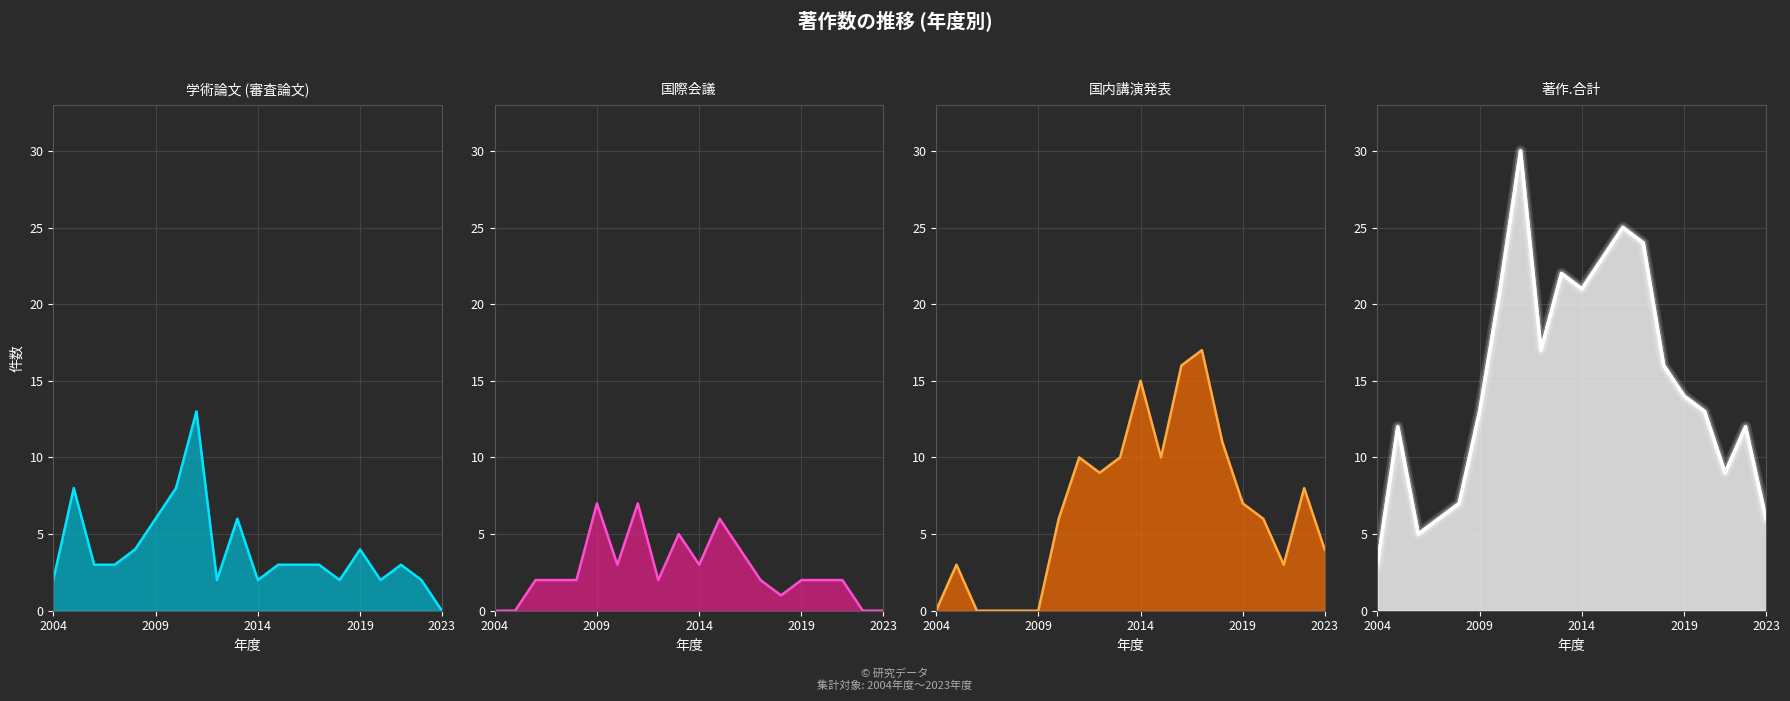

At which category does 著作.国際会議 reach its first local valley?

2010年度